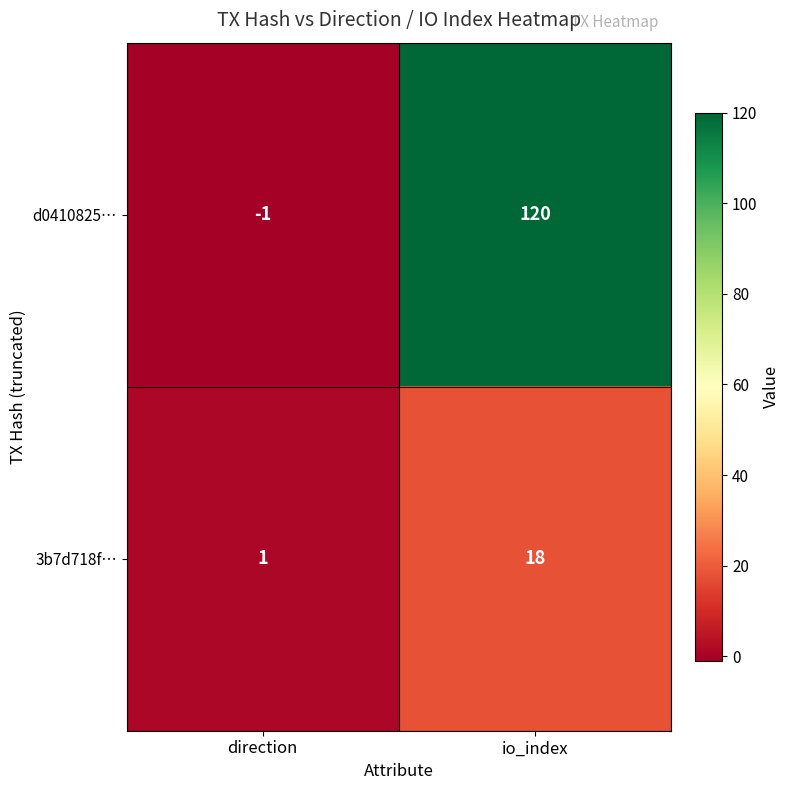

Reading left to right, transcribe all the data shown in this chart.

d0410825…: -1	120
3b7d718f…: 1	18